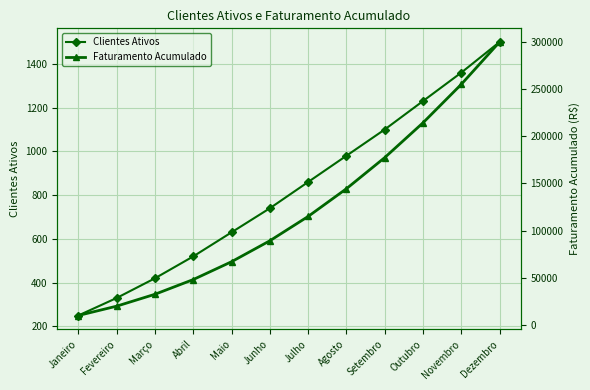

Which series changed the most between Junho and Dezembro?

Faturamento Acumulado